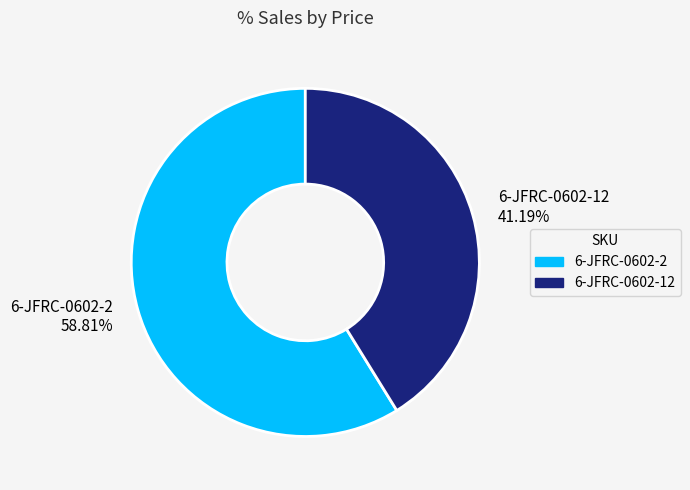

To the nearest percent, what is the difference between the largest and smallest slice percentages?

18%